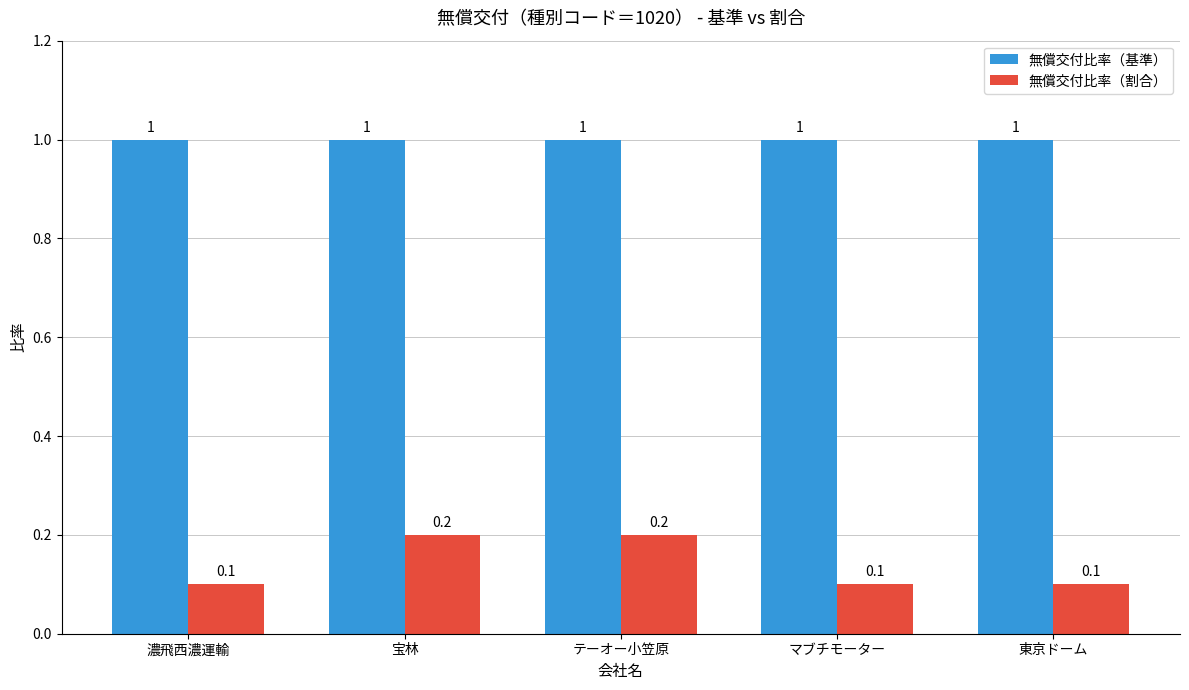

What value does the 無償交付比率（割合） series have at マブチモーター?

0.1